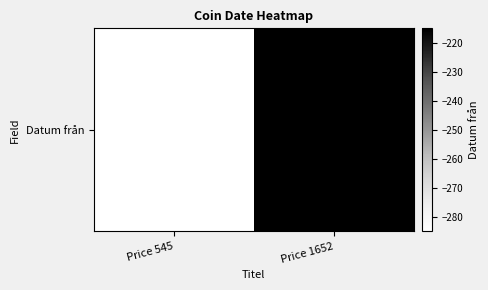

How many values are below -215?

1